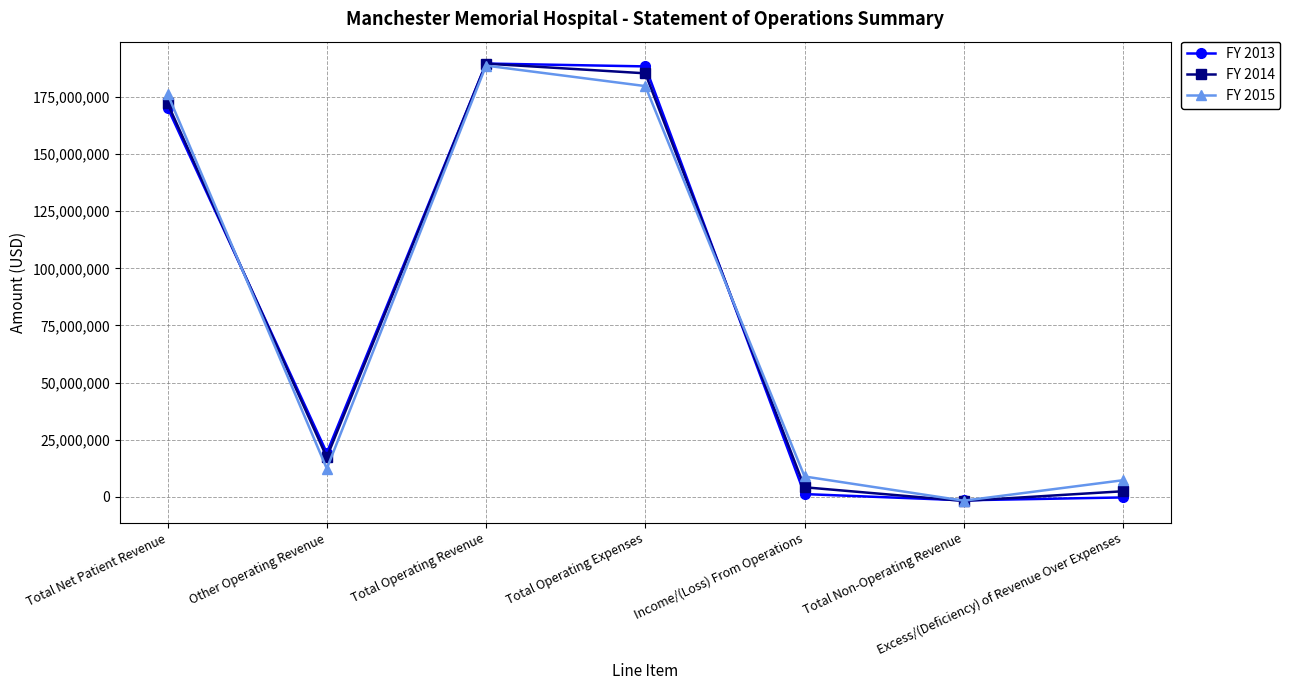

Reading right to left, extract all data points from this chart.

FY 2013: -212690	-1466699	1254009	188335086	189589095	19289474	170299621
FY 2014: 2492182	-1743322	4235504	185309559	189545063	17340796	172204267
FY 2015: 7316608	-1638670	8955278	179724323	188679601	12387148	176292453